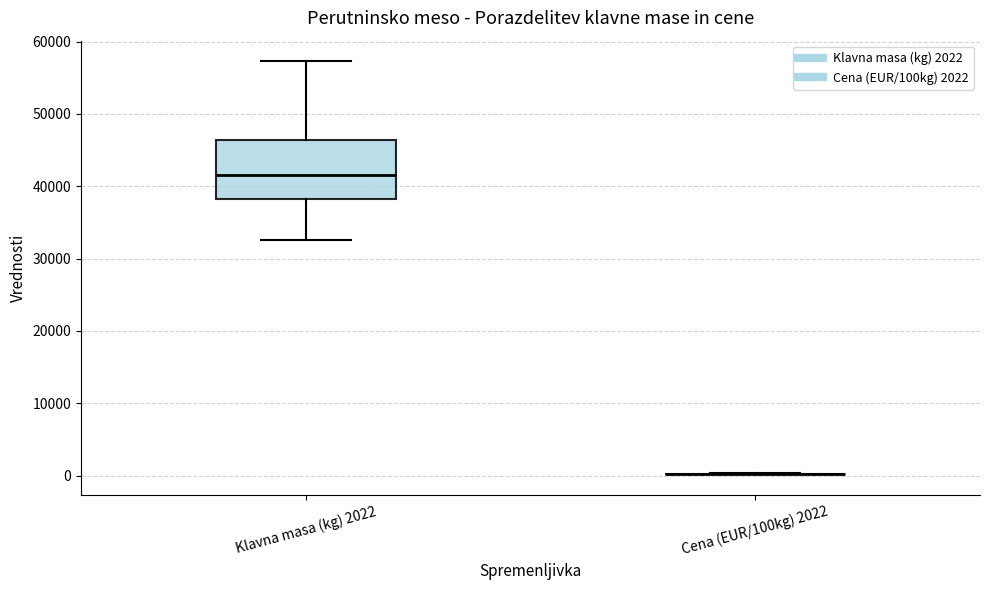

Where is the lower edge of the box for Klavna masa (kg) 2022 on the y-axis? The values are not printed on the chart, so give them approximately, as read against the axis.

38000